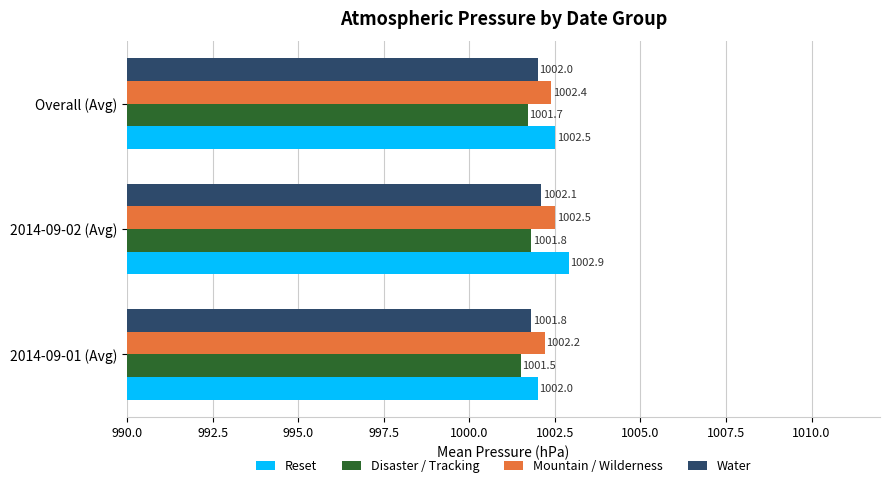

Rank the categories by Water value from lowest to highest.

2014-09-01 (Avg), Overall (Avg), 2014-09-02 (Avg)